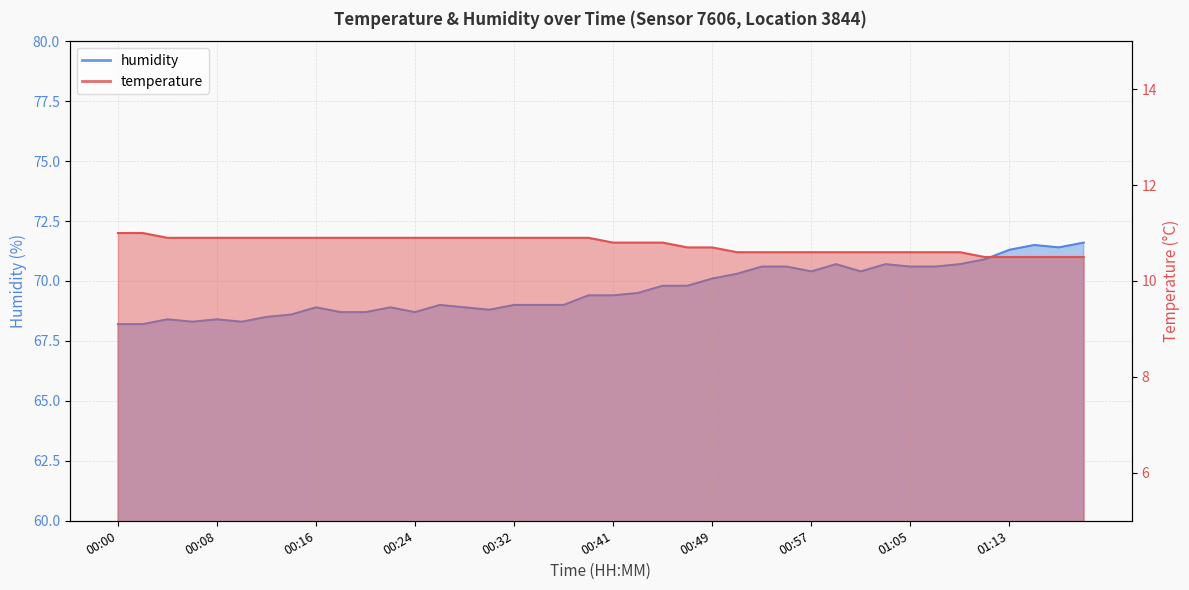

Which series changed the most between 00:02 and 01:11?

humidity